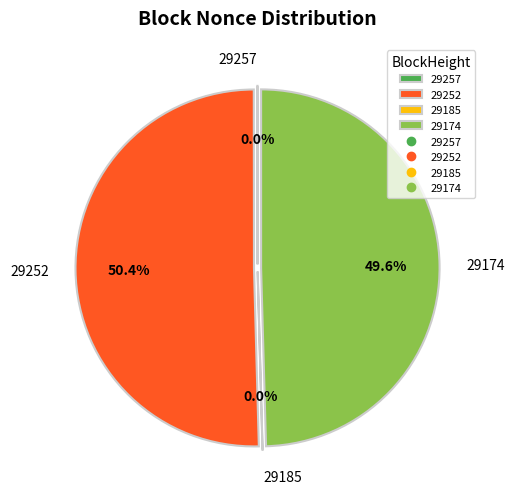

Count the number of slices in the pie.

4